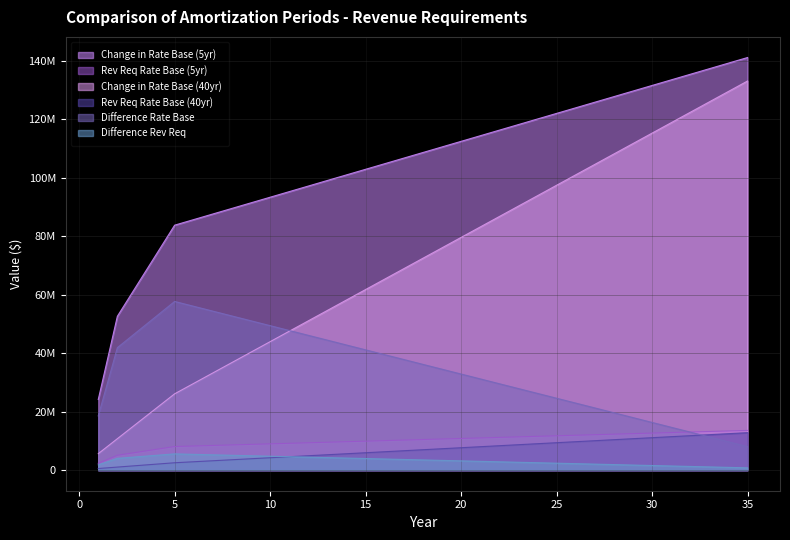

Rank the categories by Rev Req Rate Base (5yr) value from lowest to highest.

1, 2, 3, 4, 5, 6, 7, 8, 9, 10, 11, 12, 13, 14, 15, 16, 17, 18, 19, 20, 21, 22, 23, 24, 25, 26, 27, 28, 29, 30, 31, 32, 33, 34, 35